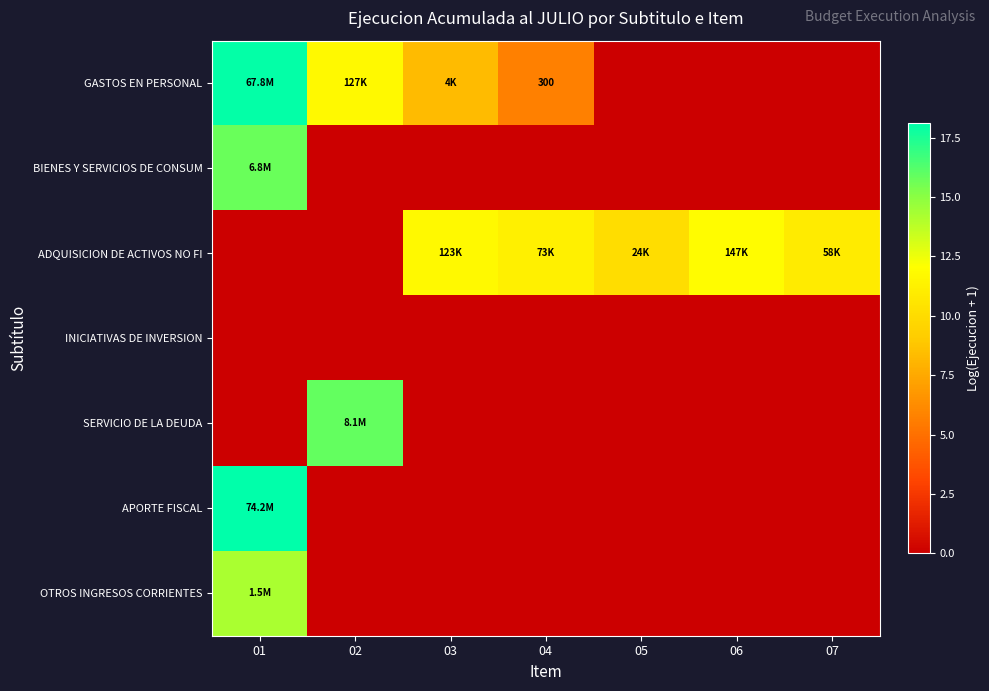

What is the difference between the maximum and minimum values in the ADQUISICION DE ACTIVOS NO FI series?

11.9